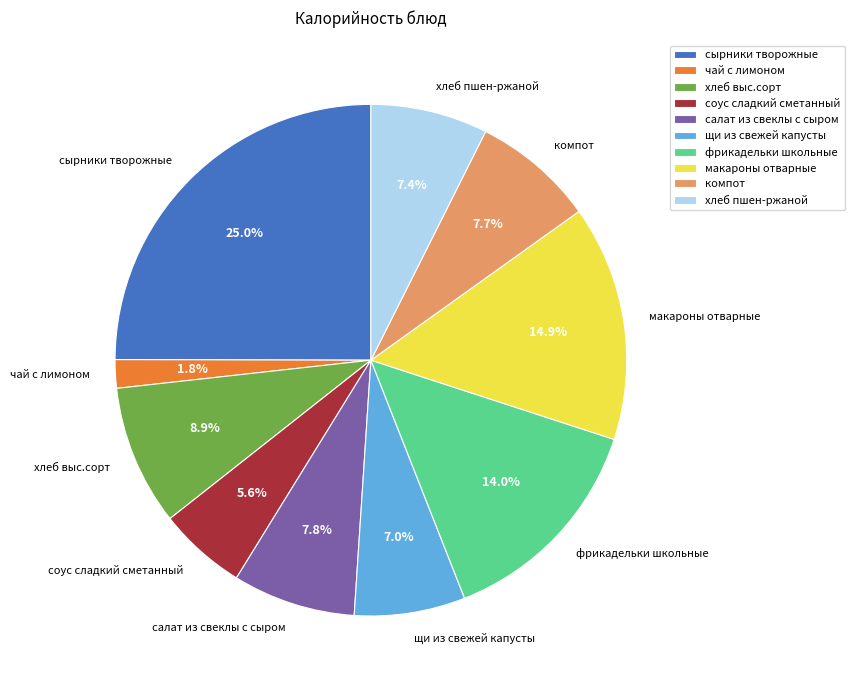

To the nearest percent, what is the difference between the largest and smallest slice percentages?

23%